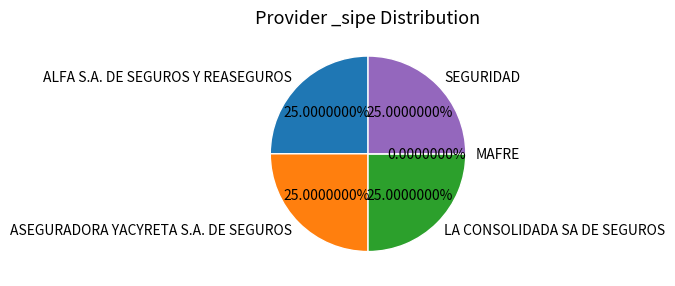

Which category has the smallest portion of the pie?

MAFRE